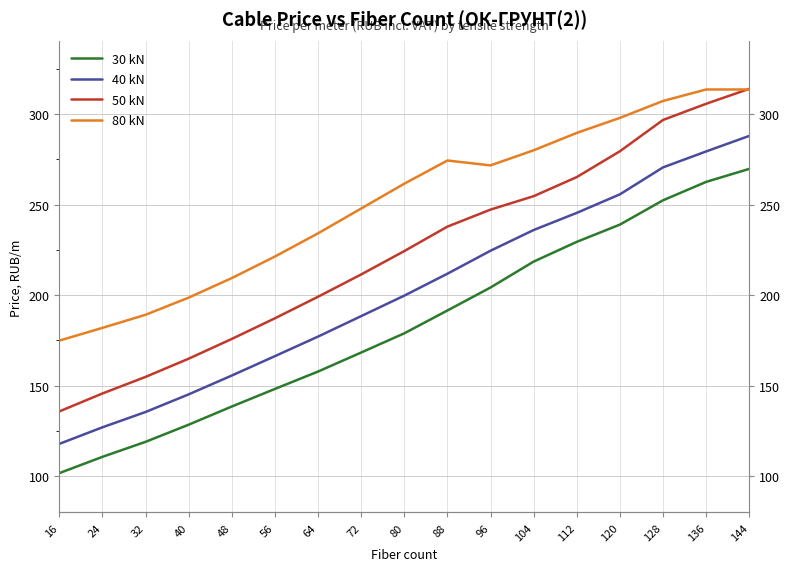

At how many categories does at least one series exceed 207?

13